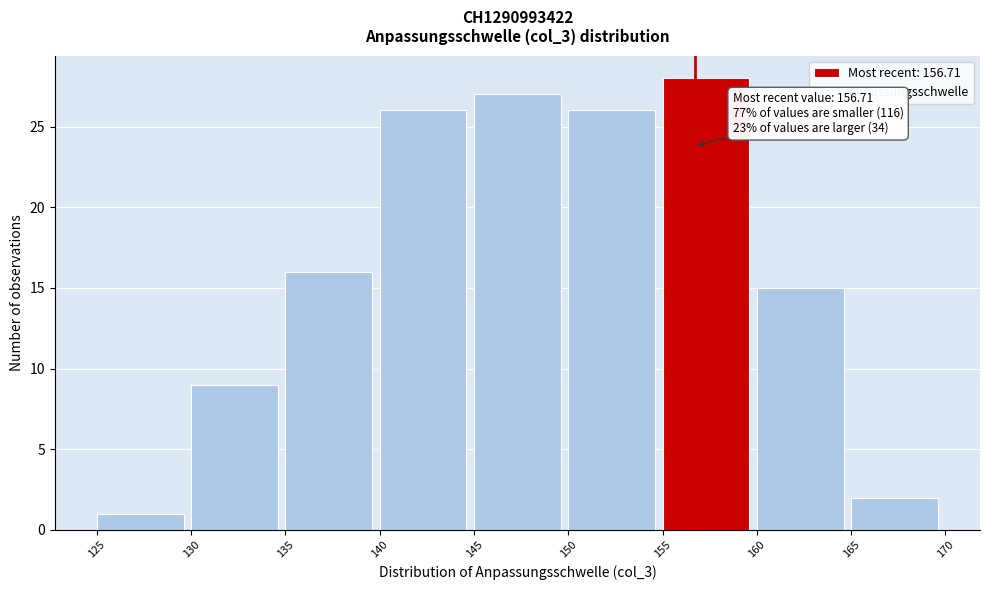

Which range on the x-axis has the tallest bar?

155 to 160